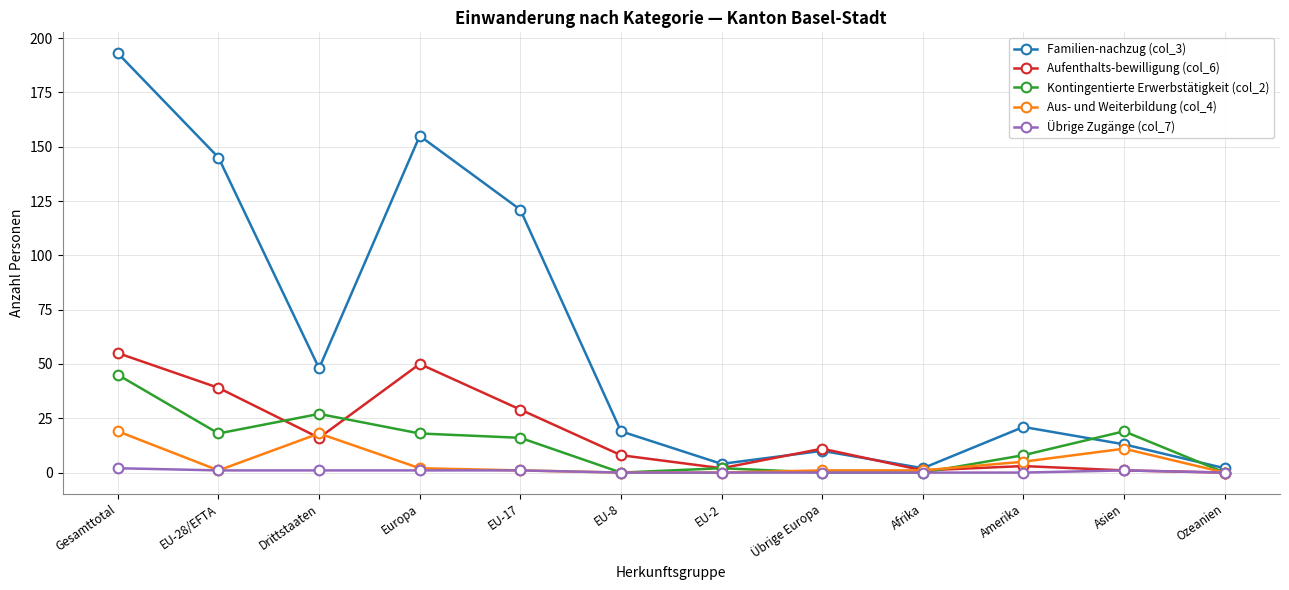

How many series are shown in this chart?

5